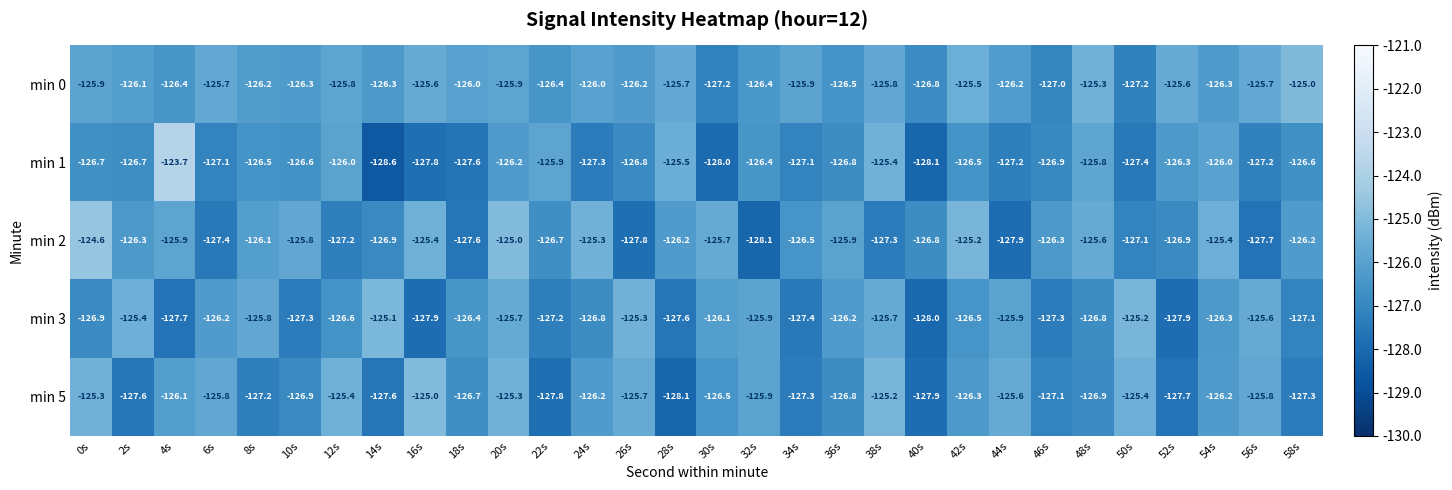

Between 30s and 32s, which series saw the biggest shift?

min 2